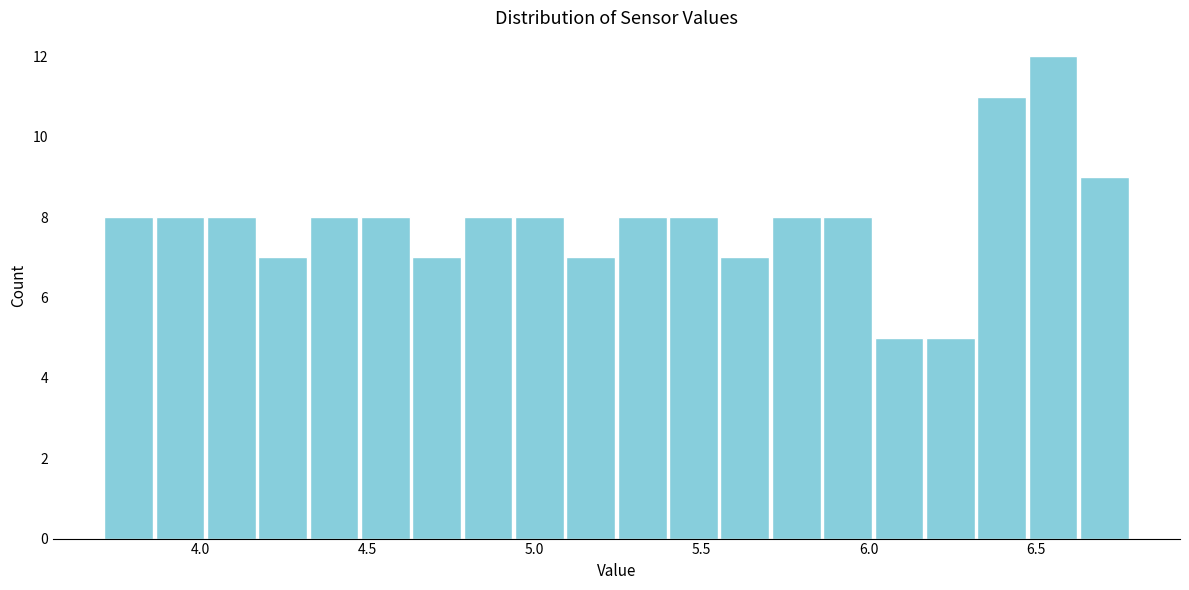

Read against the x-axis, roughly where is the centre of the tallest bar?

6.55